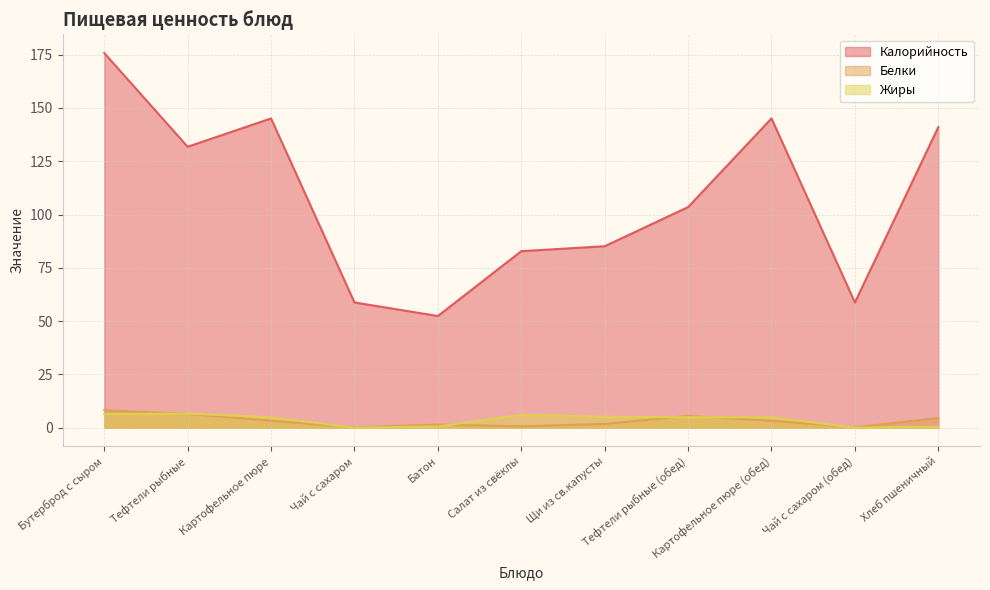

True or false: Белки has a value of 5.2 at Бутерброд с сыром.

False